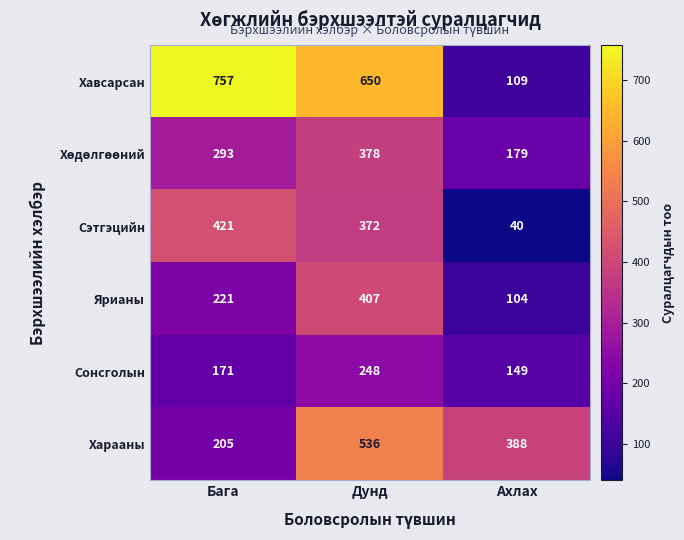

What is the minimum value shown in the chart?

40